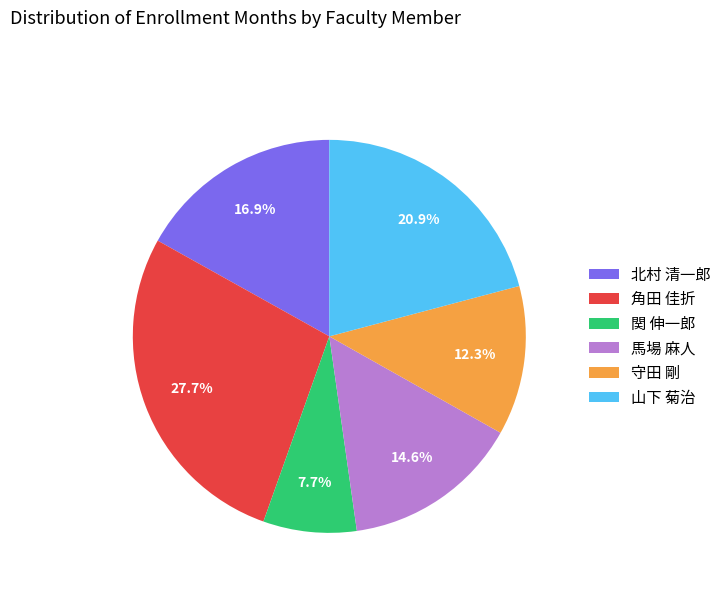

True or false: 山下 菊治 accounts for 21% of the total.

True